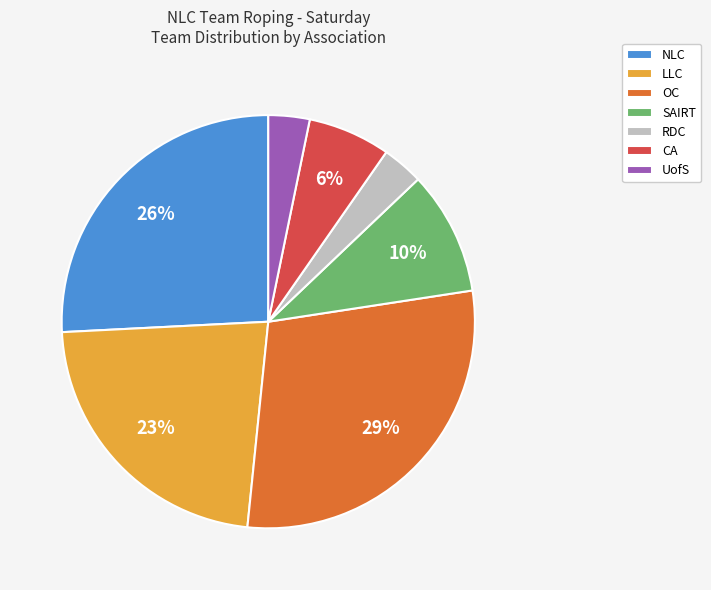

To the nearest percent, what is the average slice percentage?

14%